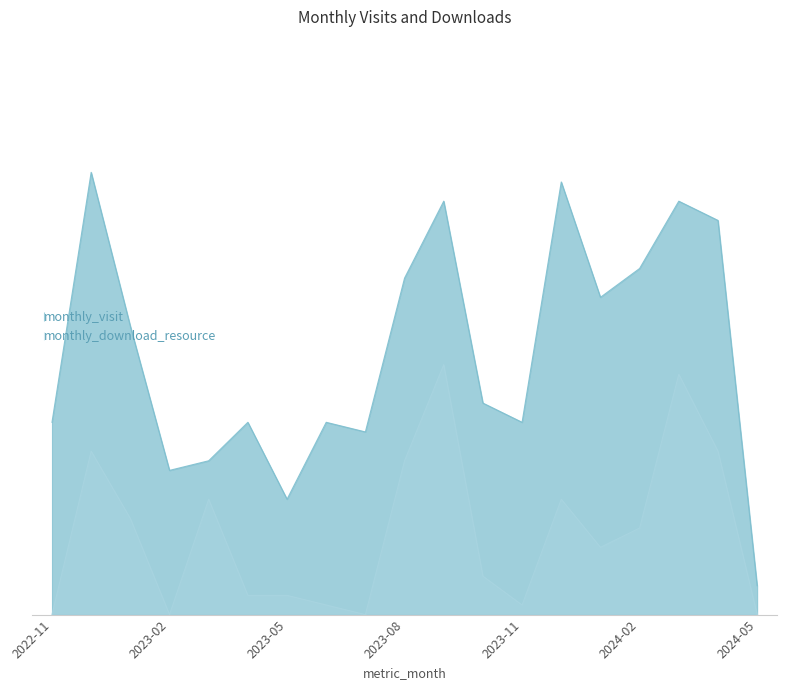

Which series has the largest total across all categories?

monthly_visit